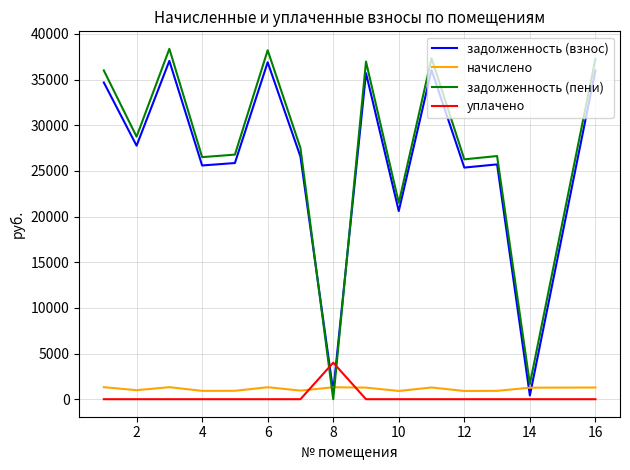

How many lines are shown in the chart?

4